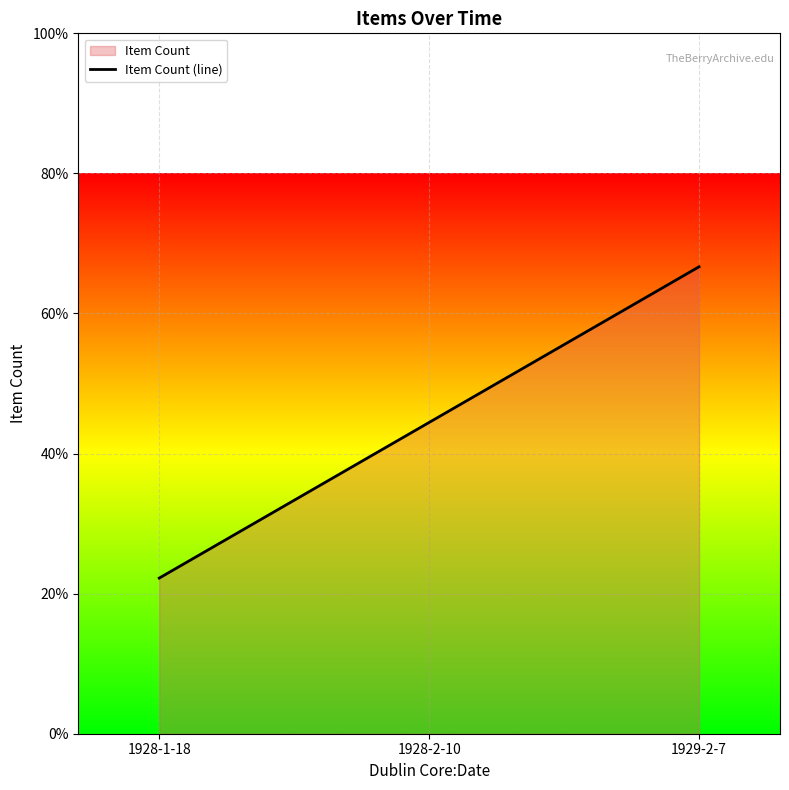

What is the label of the 2nd point from the left?

1928-2-10